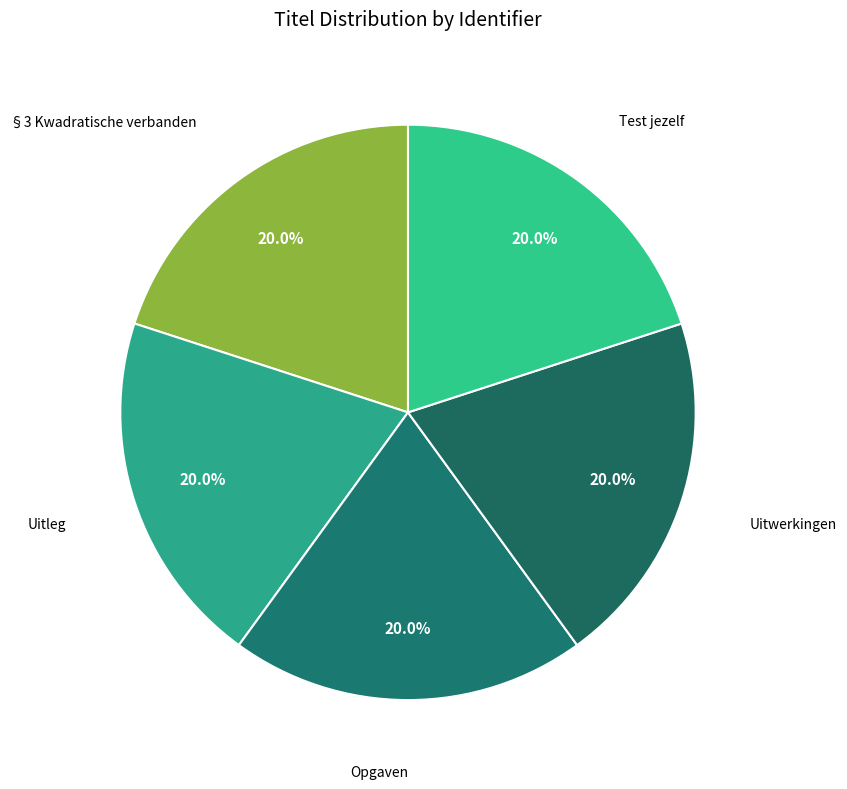

What is the smallest slice in the pie chart?

§3 Kwadratische verbanden